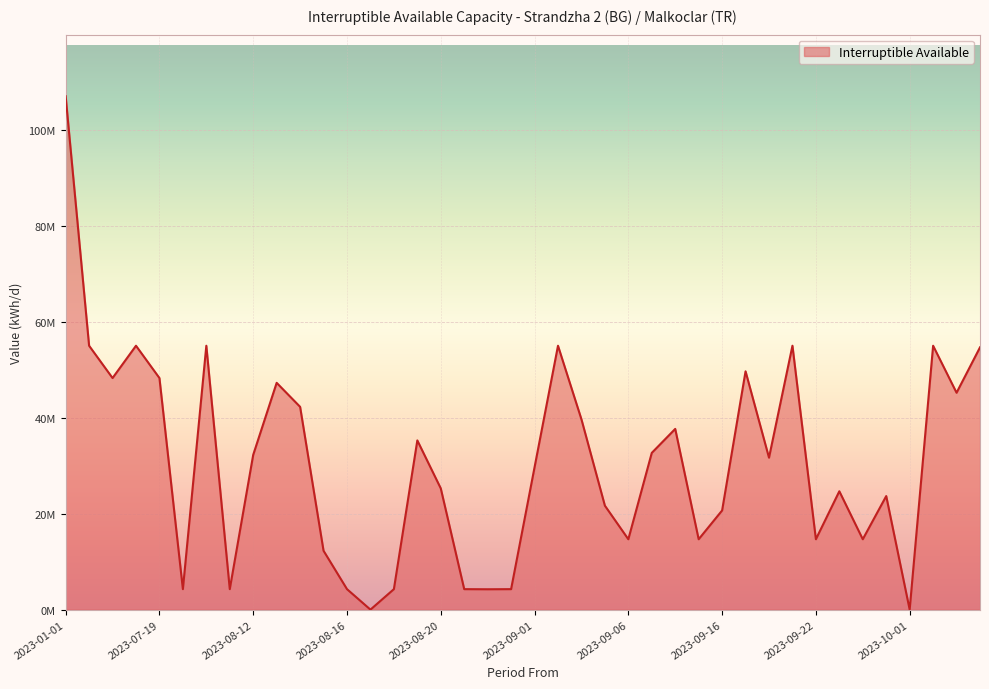

Does the chart have visible grid lines?

Yes